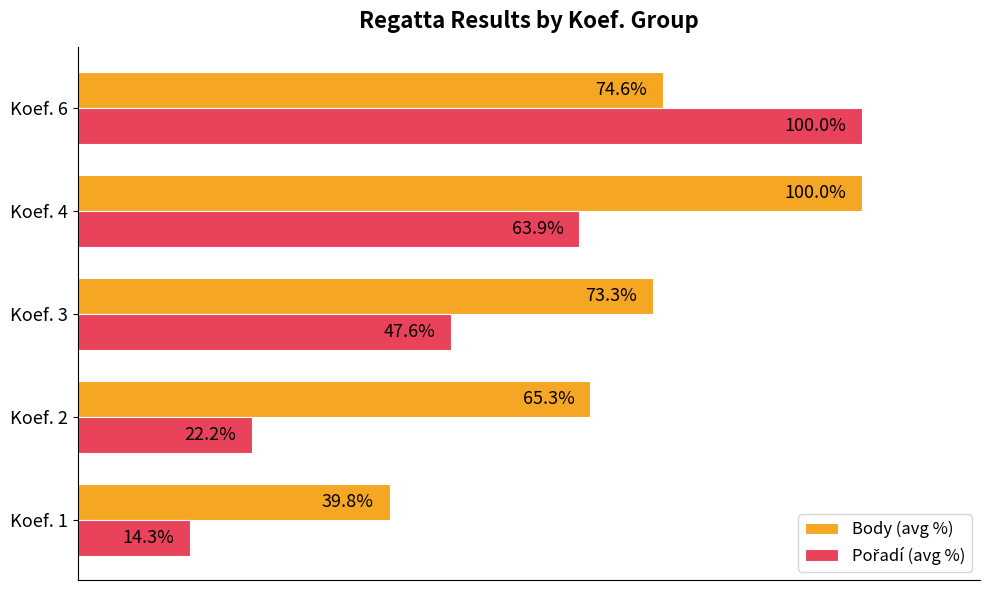

At which category does the chart reach its minimum across all series?

Koef. 1